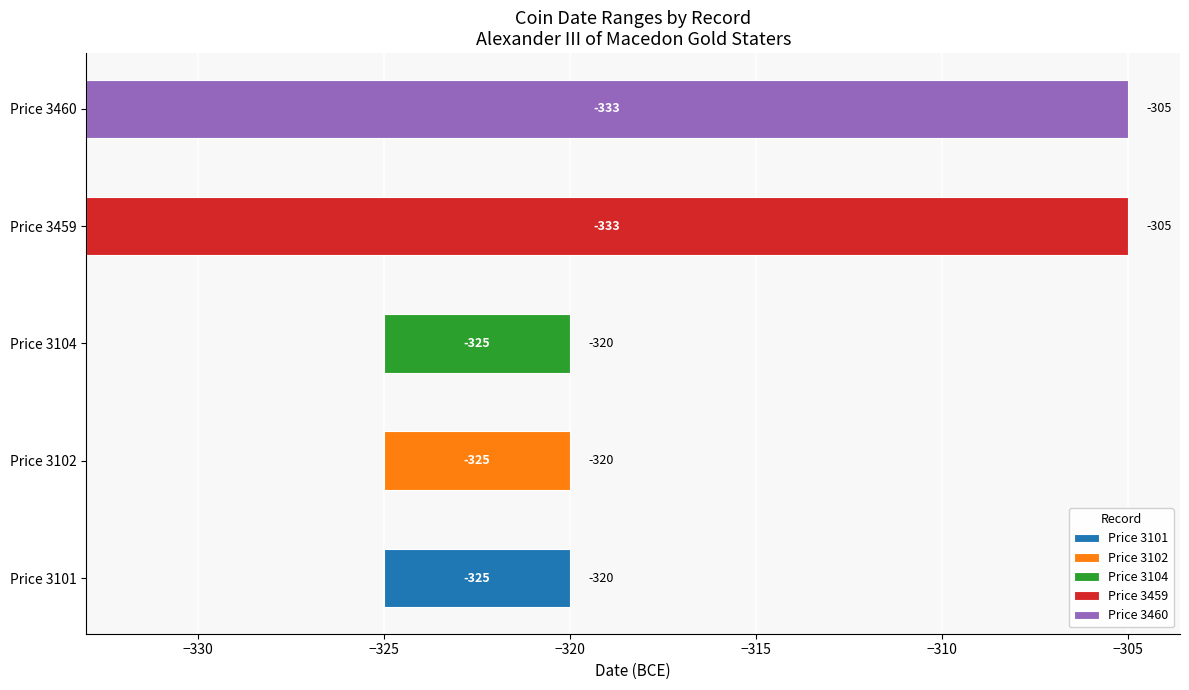

The To Date series shows -320 at Price 3104. True or false?

True